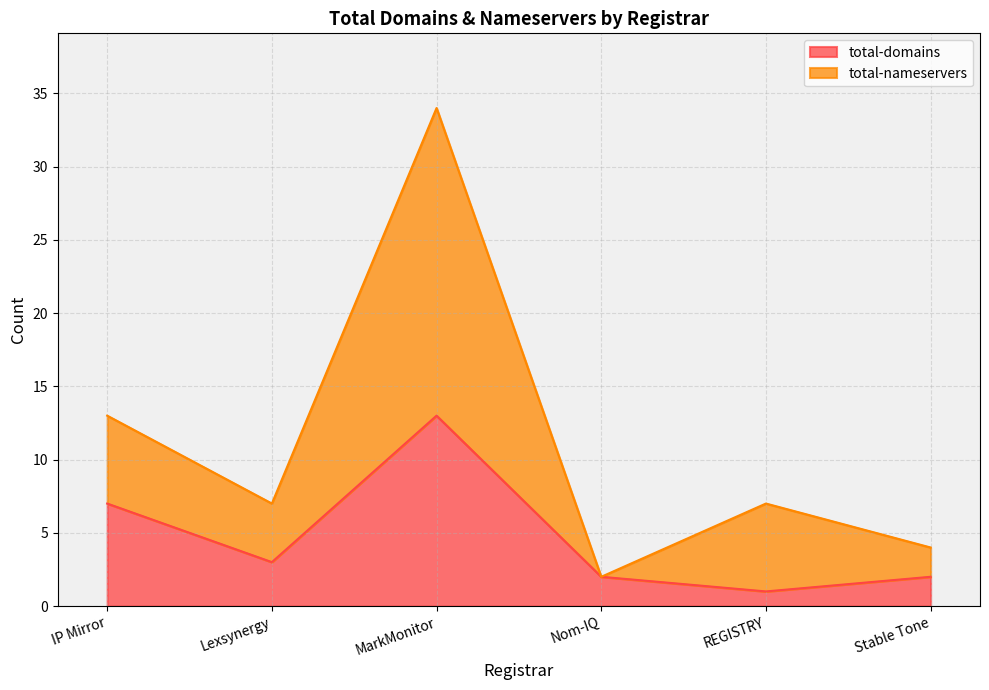

What is the difference between the maximum and minimum values in the total-domains series?

12